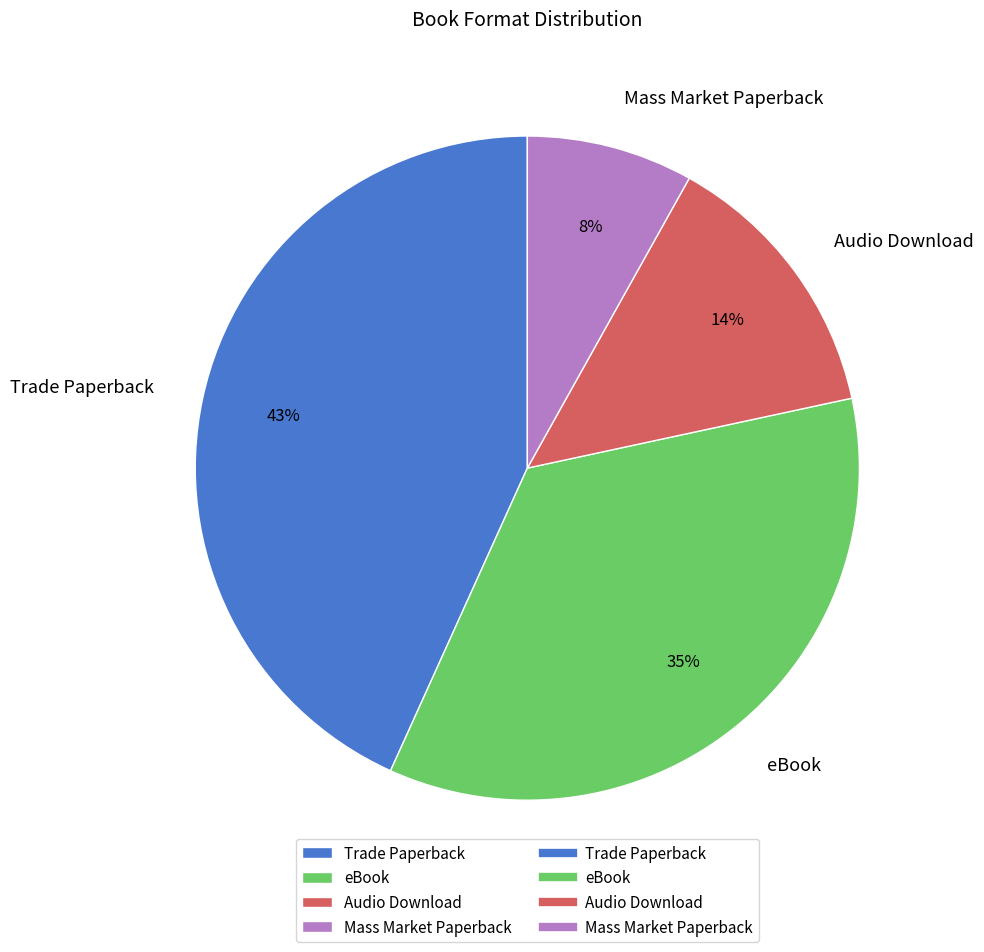

Is there a majority slice in this chart?

No